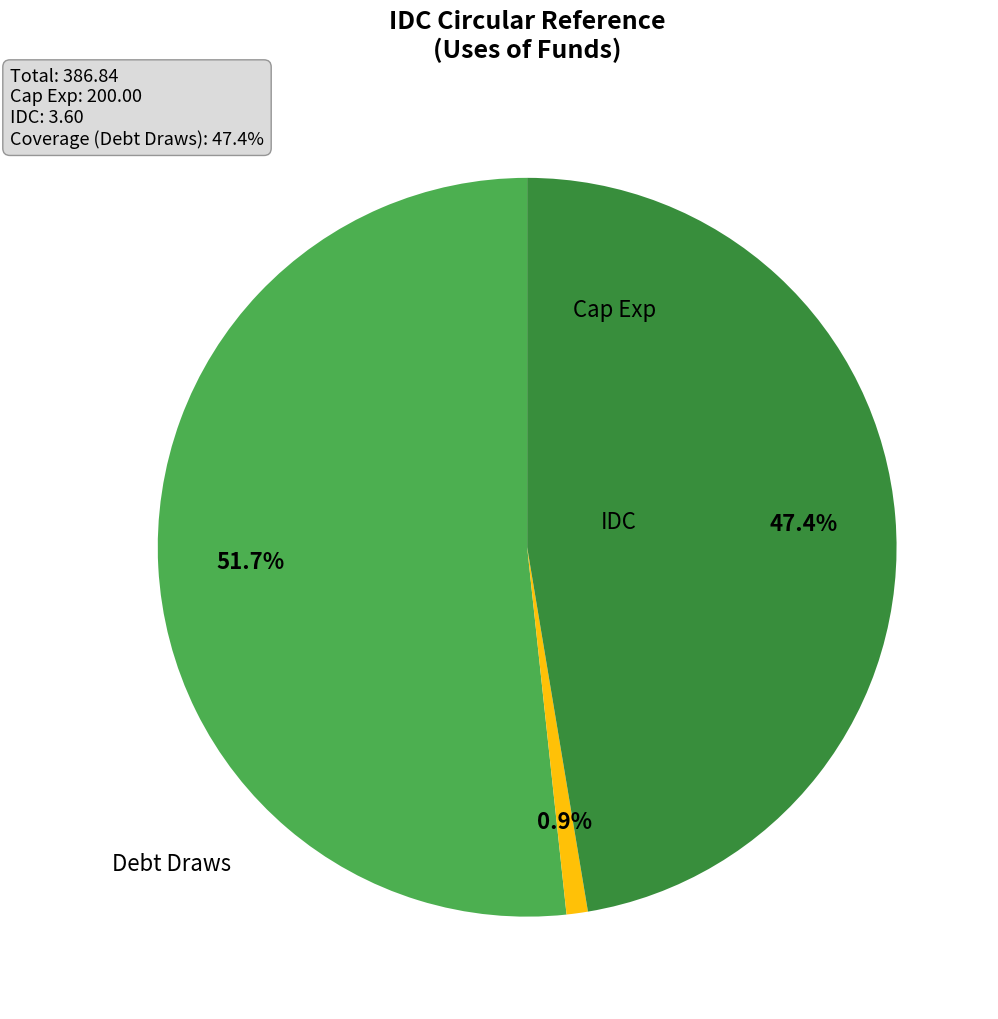

Does any single category account for the majority?

Yes